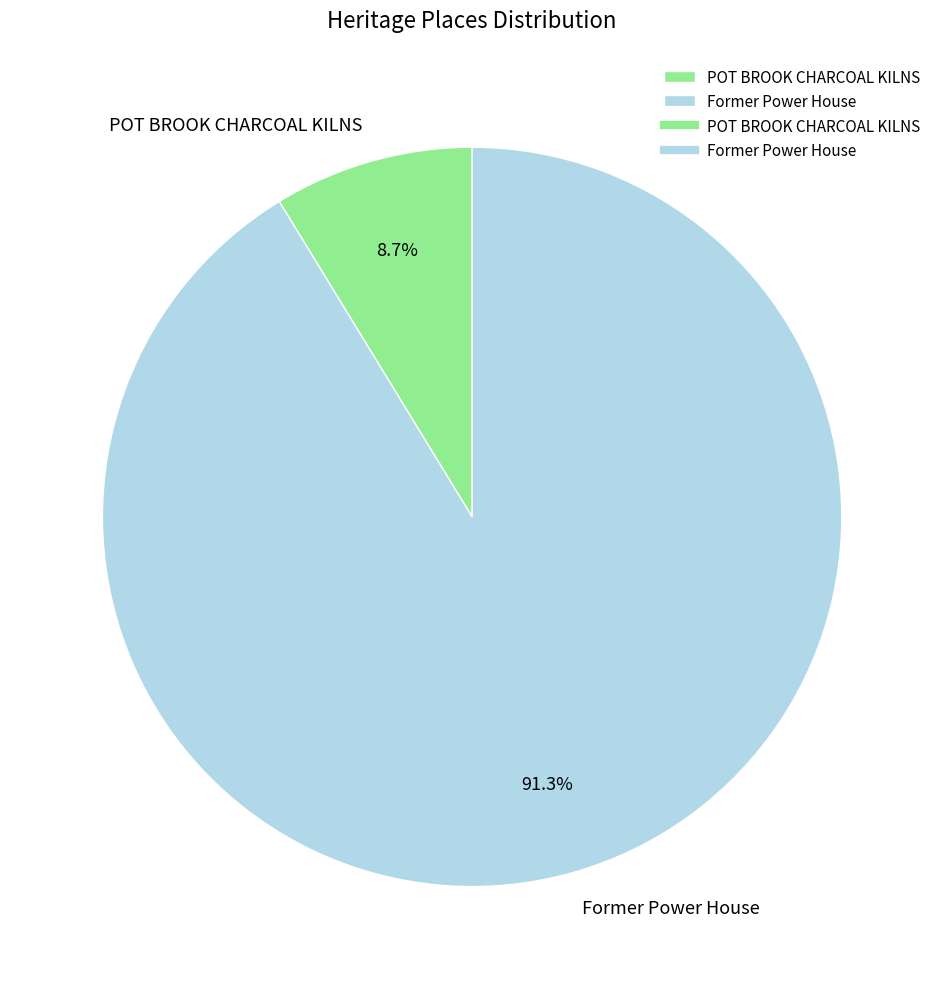

How many slices are in this pie chart?

2